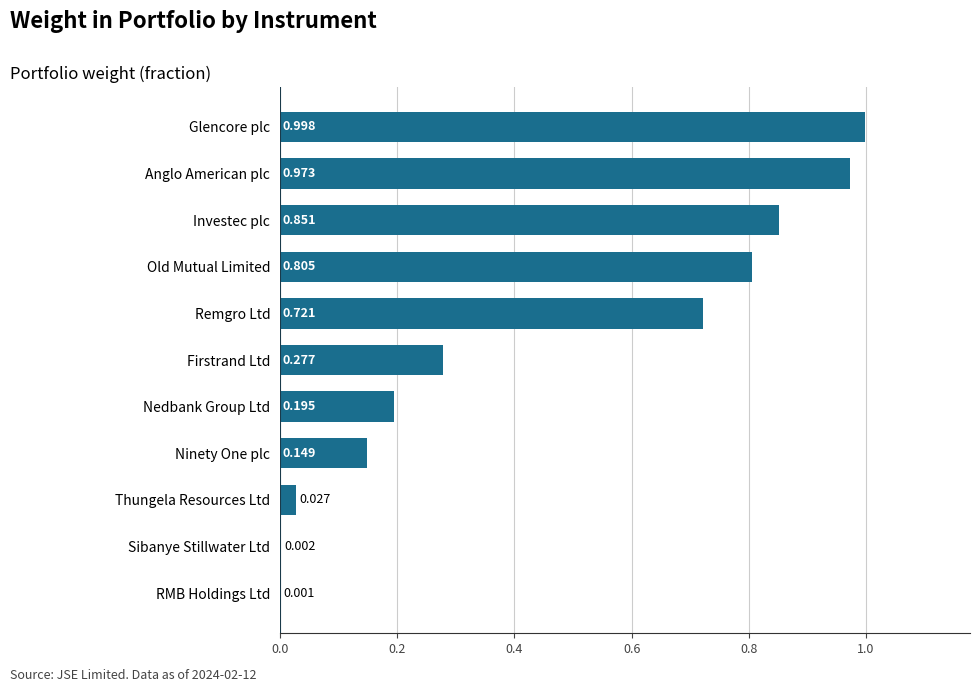

Which has a higher value, Thungela Resources Ltd or Firstrand Ltd?

Firstrand Ltd